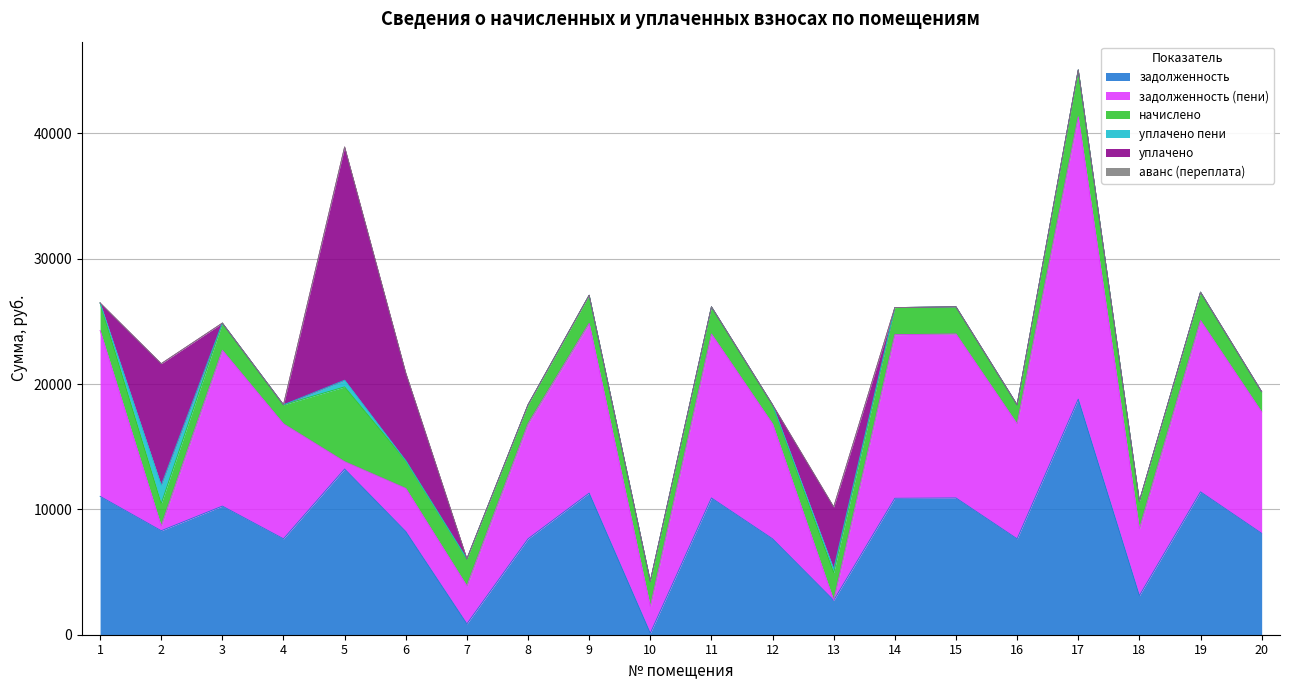

What is the sum of the задолженность values at 5 and 10?

13347.1